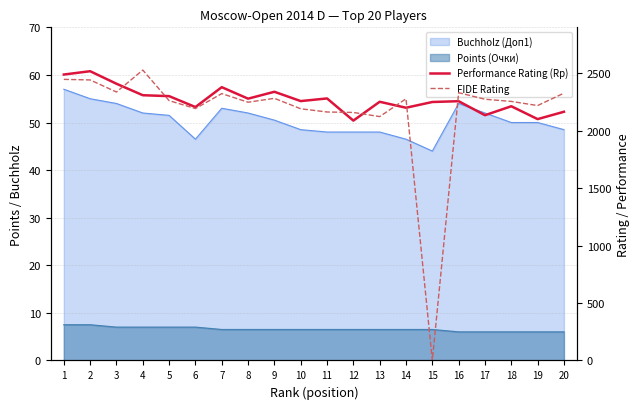

Which series ends up on top after the final intersection of FIDE Rating and Performance Rating (Rp)?

FIDE Rating